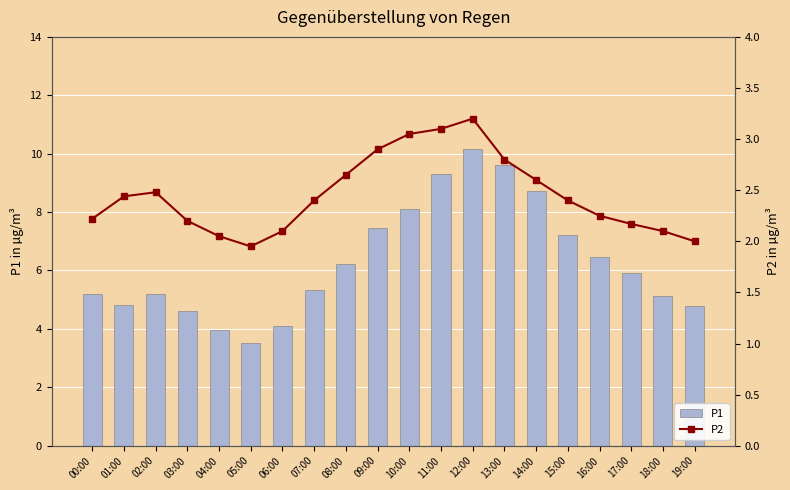

Which label corresponds to the largest value in the chart?

12:00